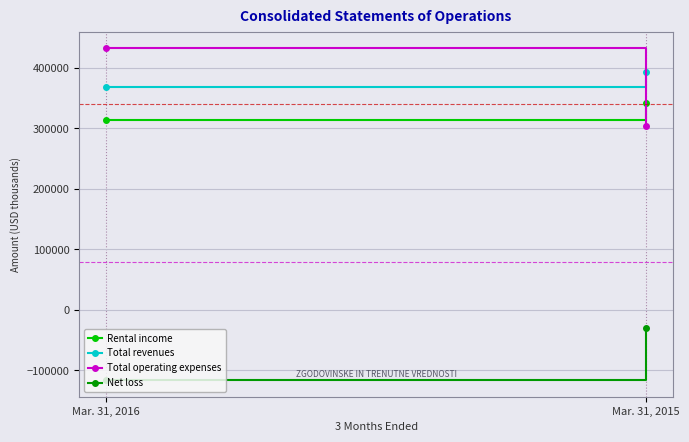

Rank the series at Mar. 31, 2016 from lowest to highest value.

Net loss, Rental income, Total revenues, Total operating expenses